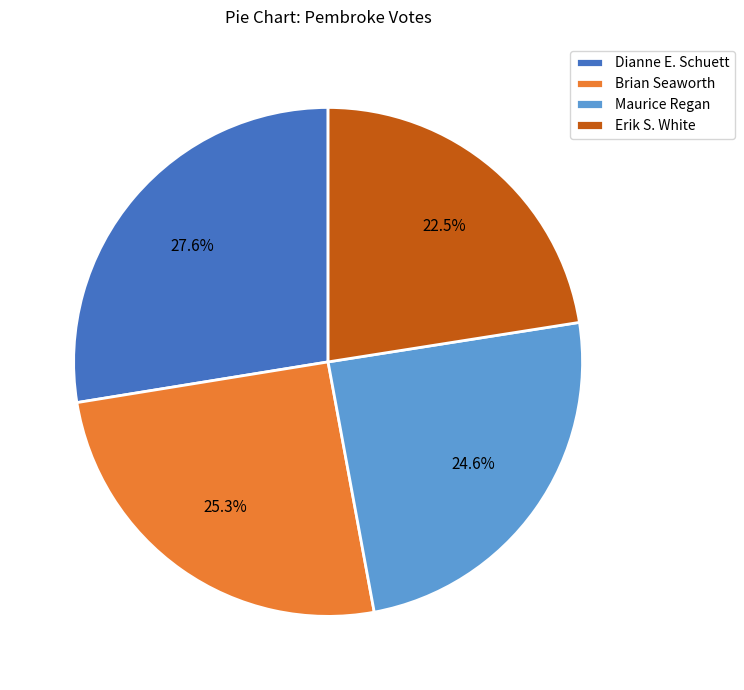

What is the ratio of the value at Maurice Regan to the value at Dianne E. Schuett?

0.9